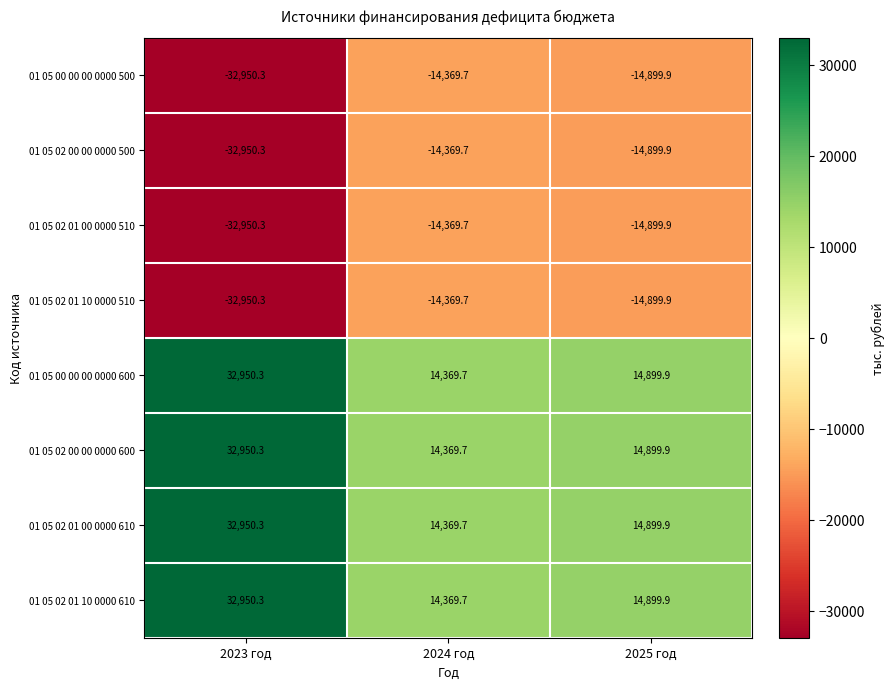

List the labels in order of 01 05 02 01 10 0000 510 value, largest first.

2024 год, 2025 год, 2023 год